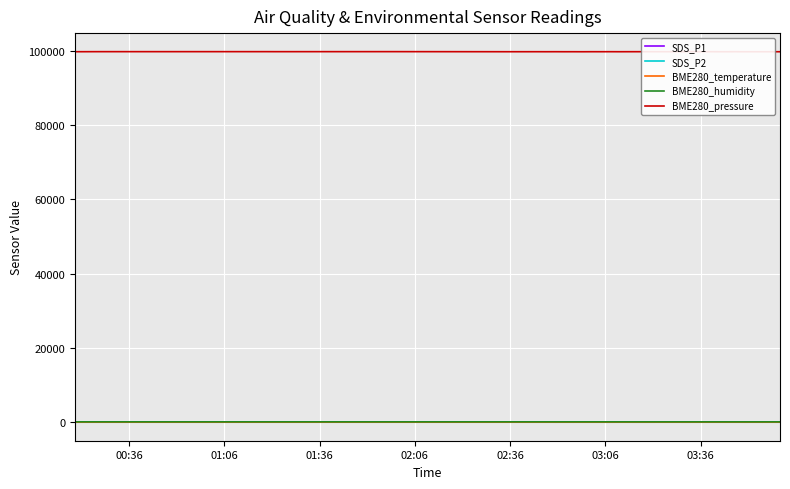

What is the greatest value displayed?

99721.3